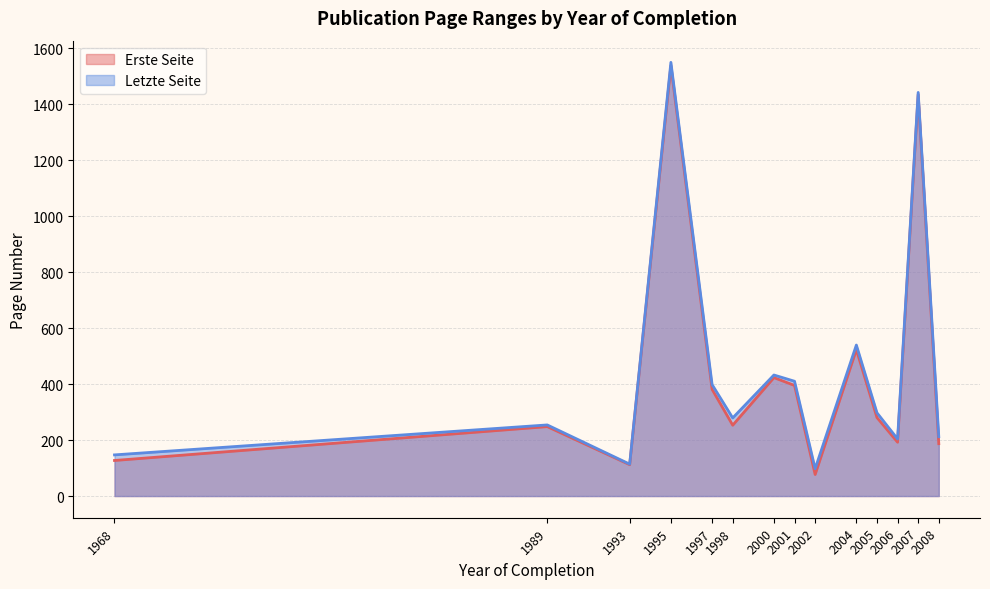

At which label is Letzte Seite closest to 1425?

2007